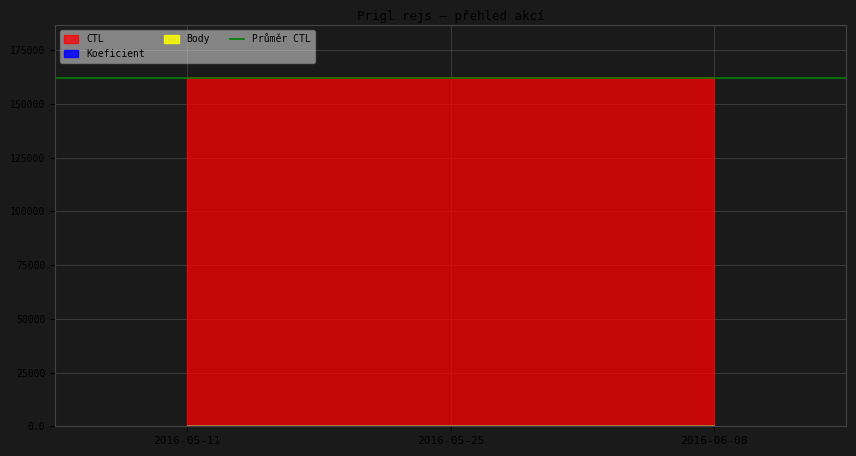

Is it true that Body equals 0.4 at 2016-05-11?

False